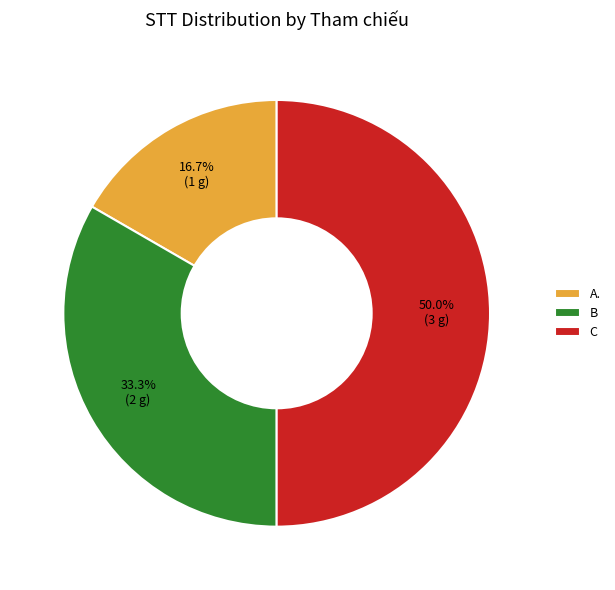

What is the largest slice in the pie chart?

C